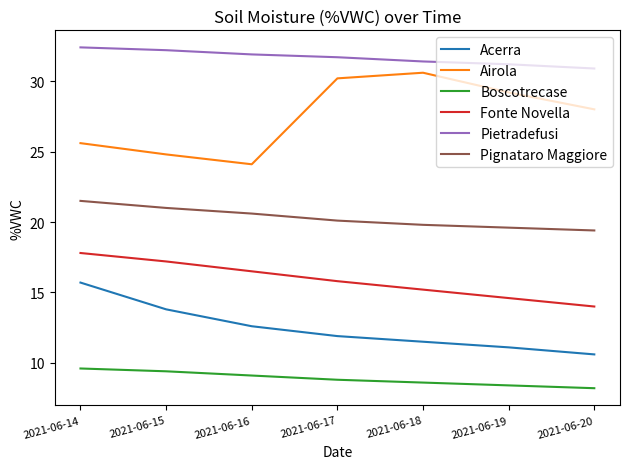

Reading right to left, transcribe all the data shown in this chart.

Acerra: 10.6	11.1	11.5	11.9	12.6	13.8	15.7
Airola: 28.0	29.2	30.6	30.2	24.1	24.8	25.6
Boscotrecase: 8.2	8.4	8.6	8.8	9.1	9.4	9.6
Fonte Novella: 14.0	14.6	15.2	15.8	16.5	17.2	17.8
Pietradefusi: 30.9	31.2	31.4	31.7	31.9	32.2	32.4
Pignataro Maggiore: 19.4	19.6	19.8	20.1	20.6	21.0	21.5